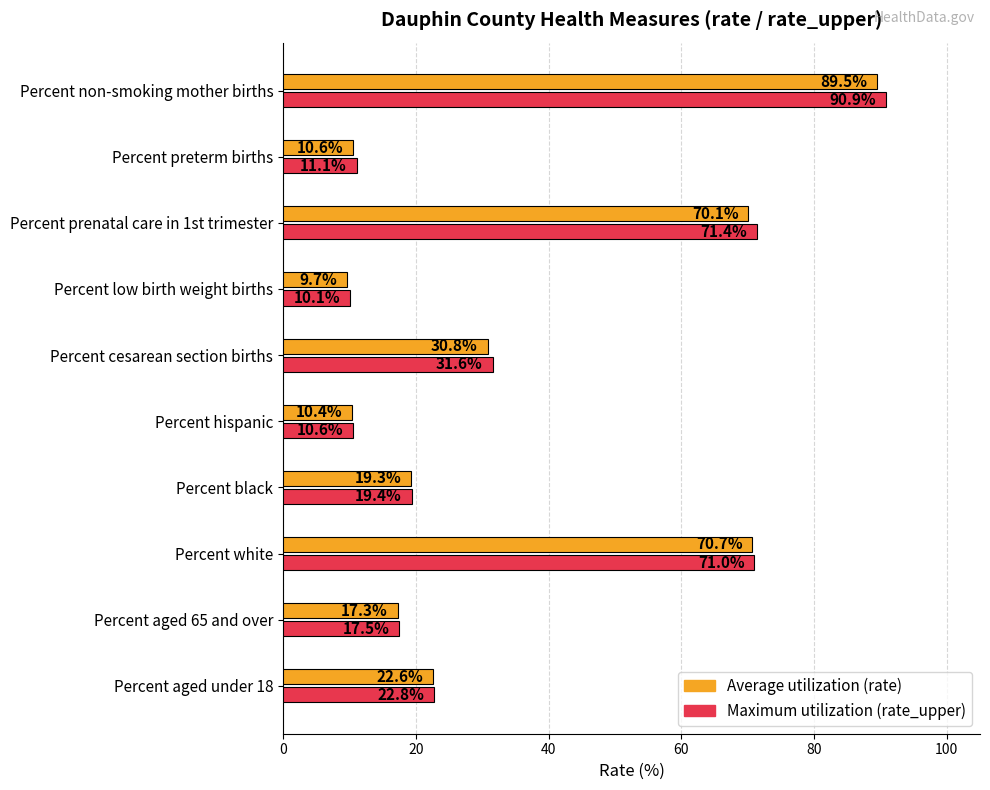

Which category has the highest value across all series?

Percent non-smoking mother births